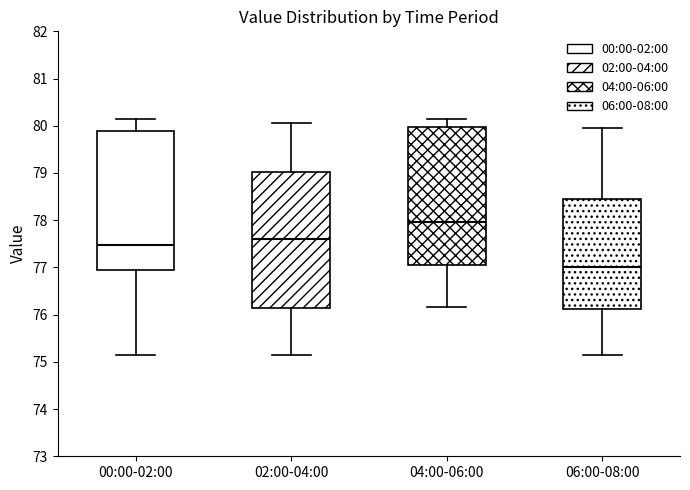

Reading left to right, read every box against the y-axis: the position of its median line, the range the box covers, and the ends of its whiskers. The values are not printed on the chart, so give them approximately, as read against the axis.

00:00-02:00: median 77.5, box 77.0 to 79.9, whiskers 75.1 to 80.1
02:00-04:00: median 77.6, box 76.2 to 79.0, whiskers 75.1 to 80.1
04:00-06:00: median 78.0, box 77.1 to 80.0, whiskers 76.2 to 80.1
06:00-08:00: median 77.0, box 76.1 to 78.5, whiskers 75.1 to 80.0